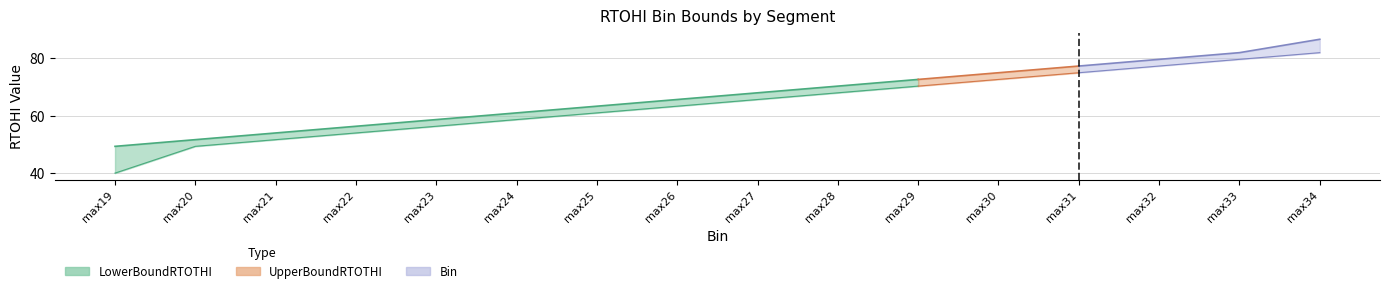

The value of LowerBoundRTOTHI at max23 is 56.3. True or false?

True